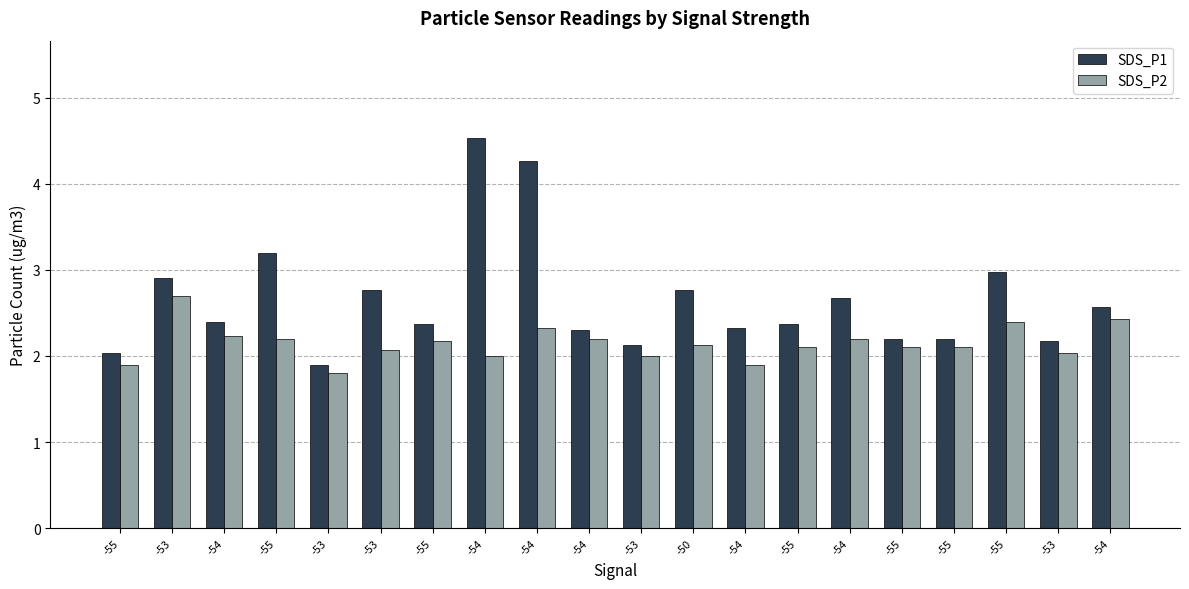

What is the label of the 4th bar from the right?

-55